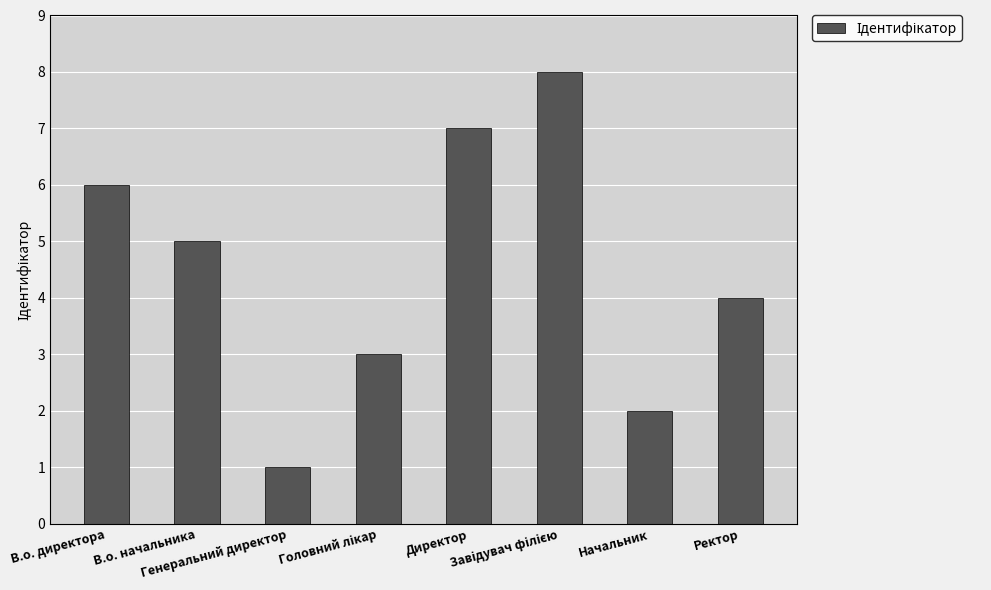

Is it true that the value at Директор is 3?

False